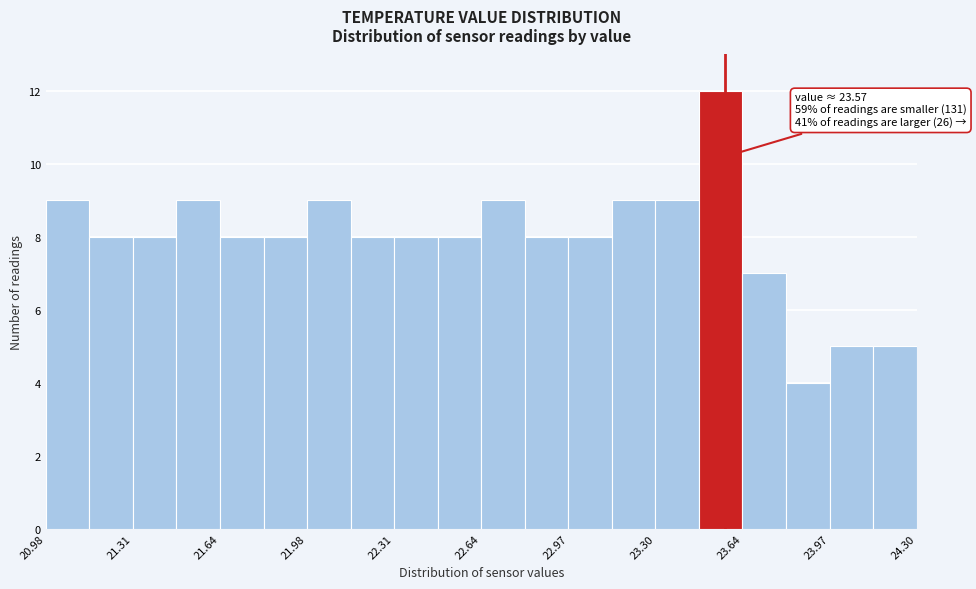

Read against the x-axis, roughly where is the centre of the tallest bar?

23.55